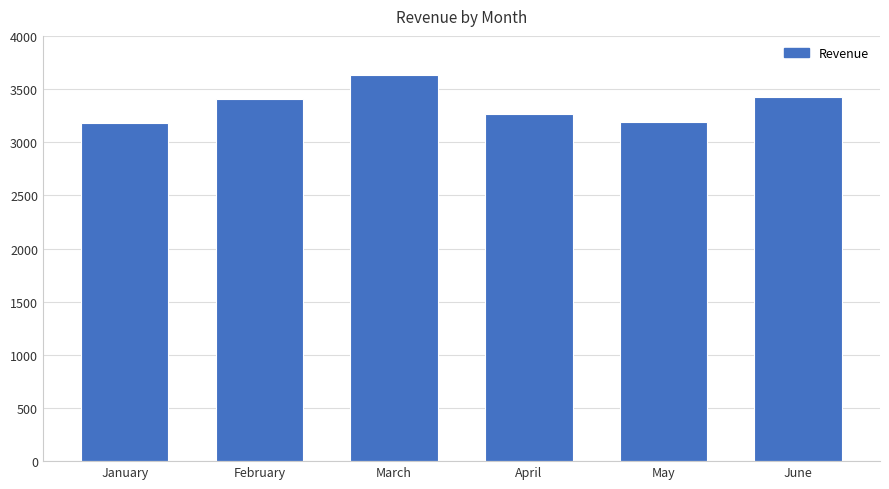

How many data points are less than 3408?

3